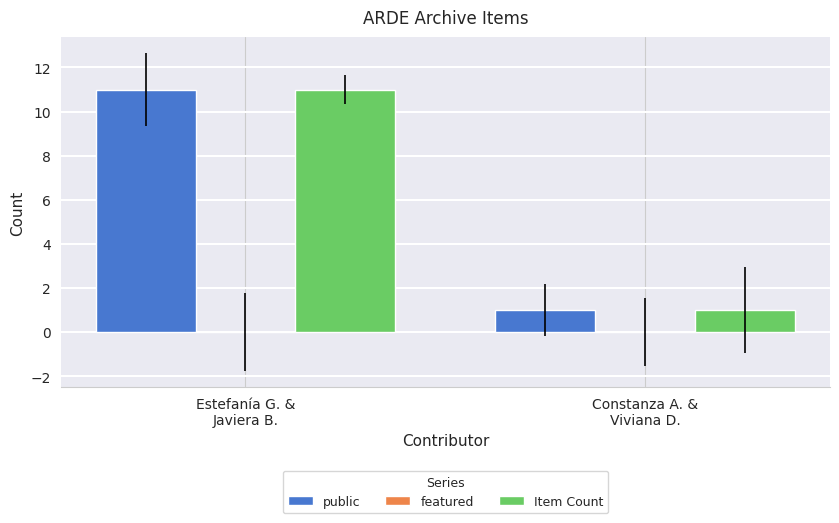

Reading left to right, transcribe all the data shown in this chart.

public: 11	1
Item Count: 11	1